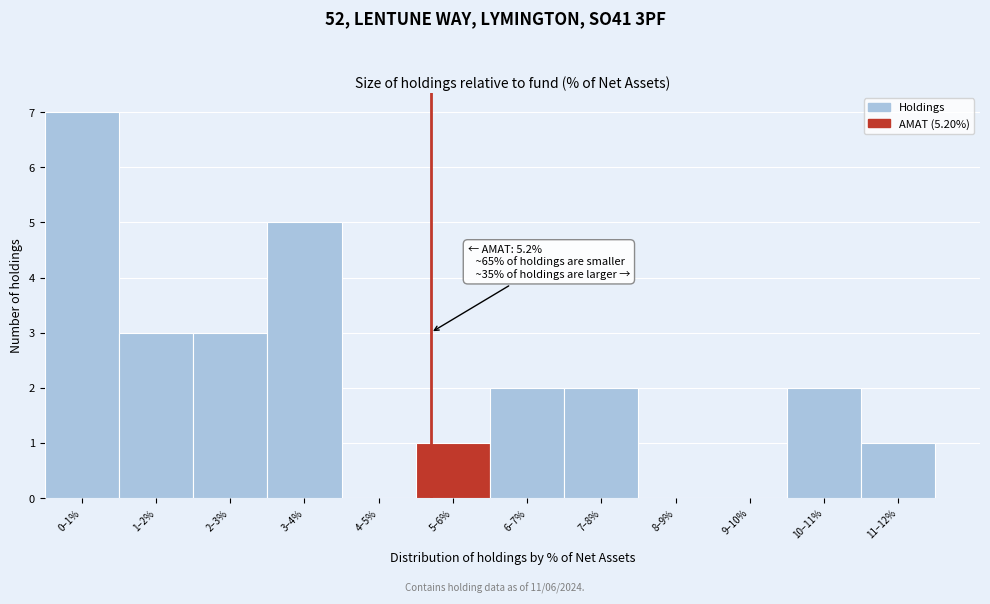

Reading right to left, extract all data points from this chart.

11–12%=1	10–11%=2	9–10%=0	8–9%=0	7–8%=2	6–7%=2	5–6%=1	4–5%=0	3–4%=5	2–3%=3	1–2%=3	0–1%=7